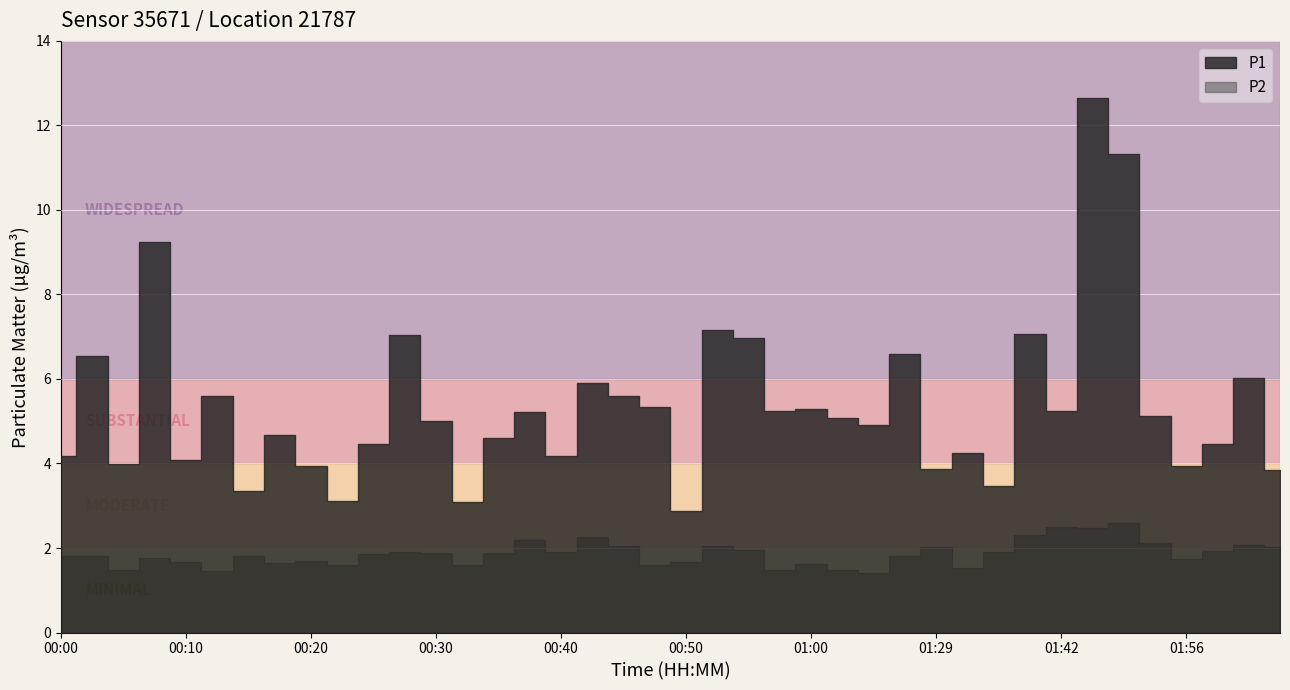

What position from the left is 00:03?

2